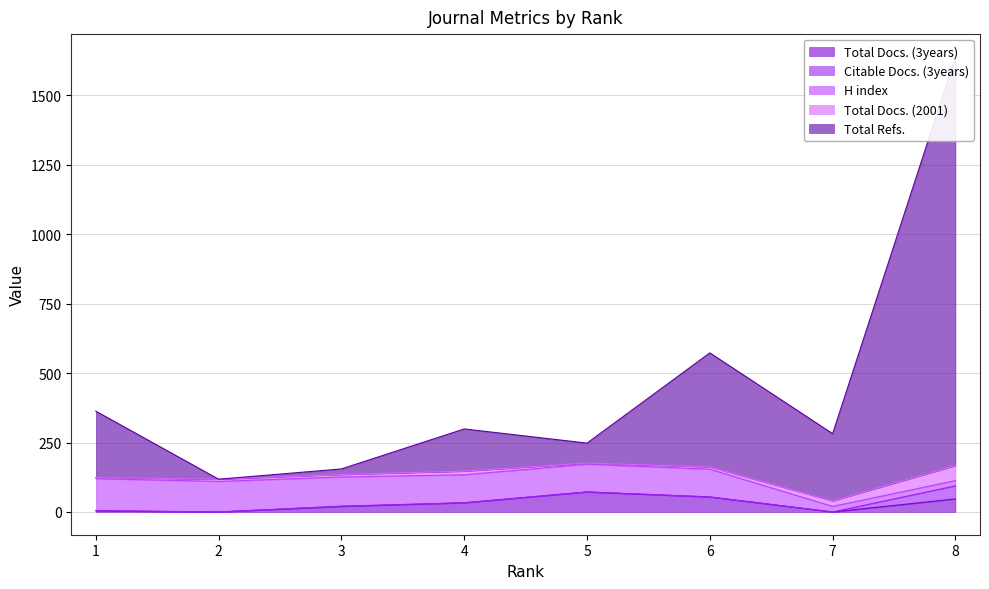

What are all the series names shown in the legend?

Total Docs. (3years), Citable Docs. (3years), H index, Total Docs. (2001), Total Refs.